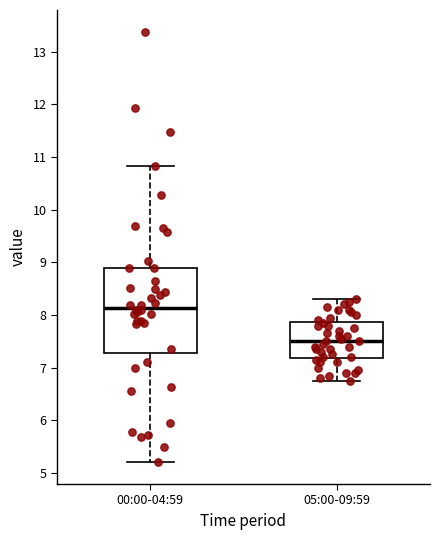

Where is the upper edge of the box for 00:00-04:59 on the y-axis? The values are not printed on the chart, so give them approximately, as read against the axis.

8.9